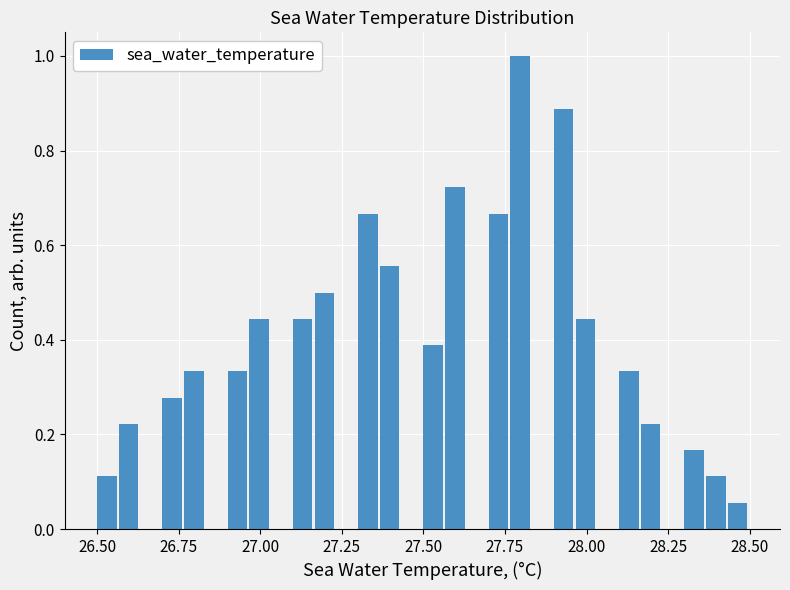

Read against the x-axis, roughly where is the centre of the tallest bar?

27.80